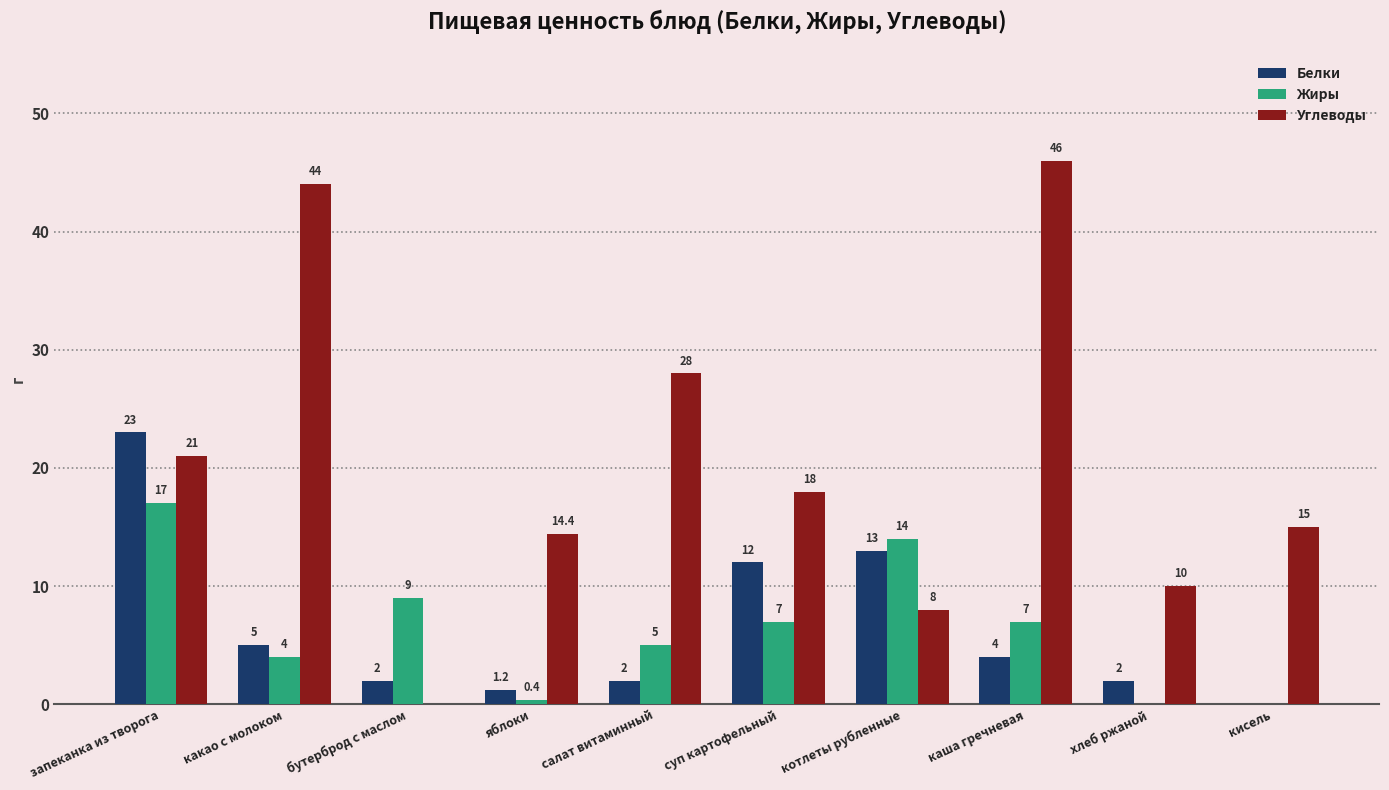

At which label does Белки reach its peak?

запеканка из творога